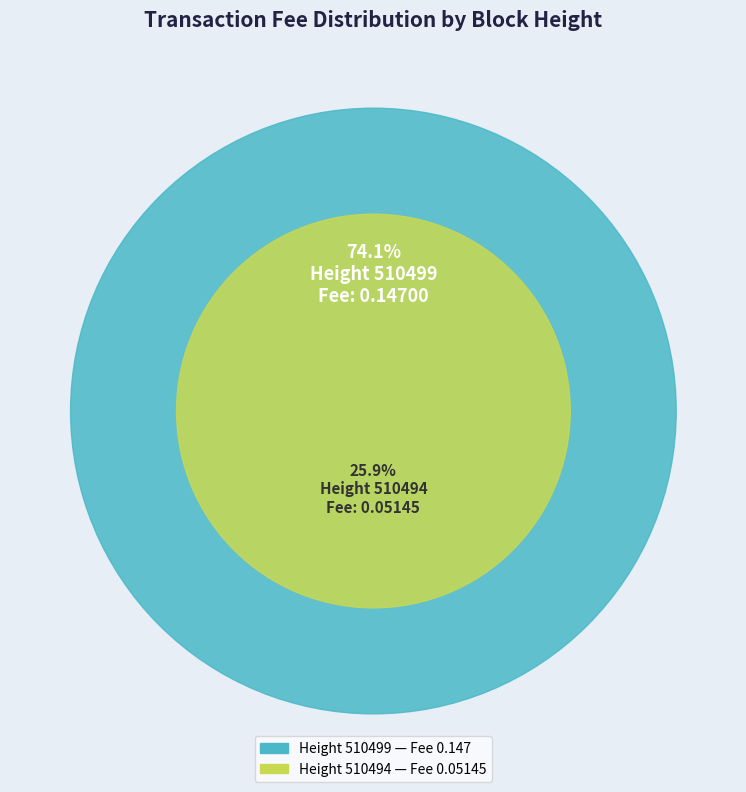

True or false: 510494 accounts for 26% of the total.

True